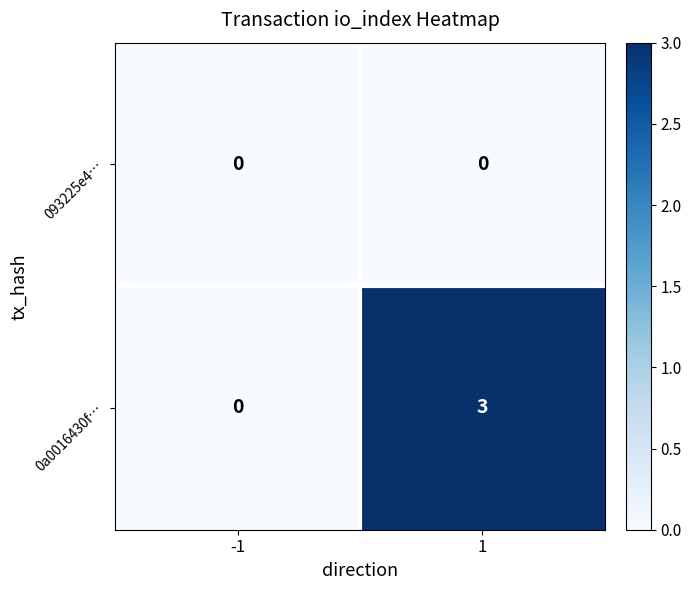

What is the difference between the 0a0016430f… values at 1 and -1?

3